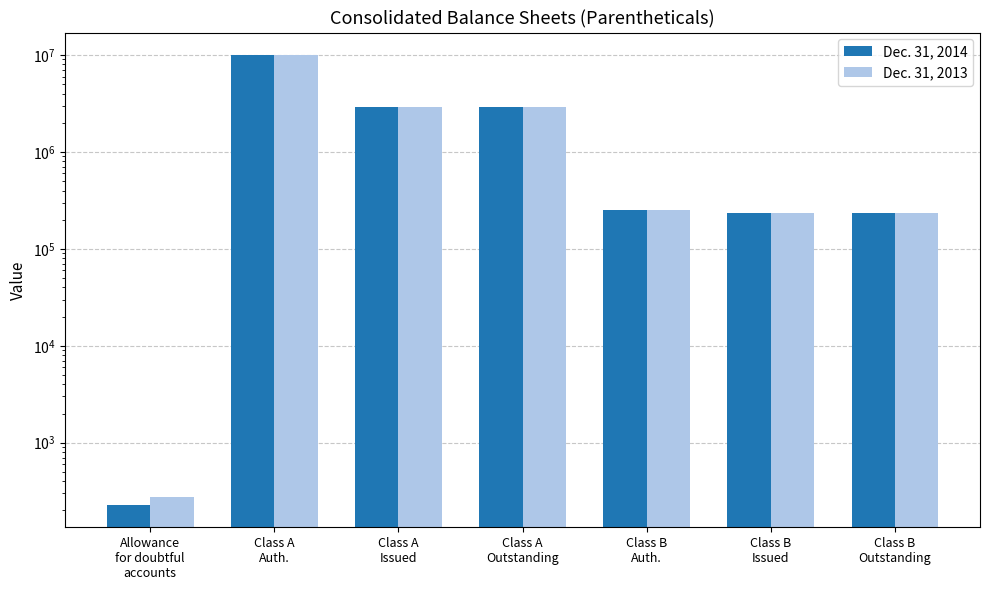

Reading left to right, what are all the values shown in this chart?

Dec. 31, 2014: Allowance
for doubtful
accounts=229	Class A
Auth.=10000000	Class A
Issued=2881154	Class A
Outstanding=2881154	Class B
Auth.=250000	Class B
Issued=232780	Class B
Outstanding=232780
Dec. 31, 2013: Allowance
for doubtful
accounts=274	Class A
Auth.=10000000	Class A
Issued=2881154	Class A
Outstanding=2881154	Class B
Auth.=250000	Class B
Issued=232780	Class B
Outstanding=232780